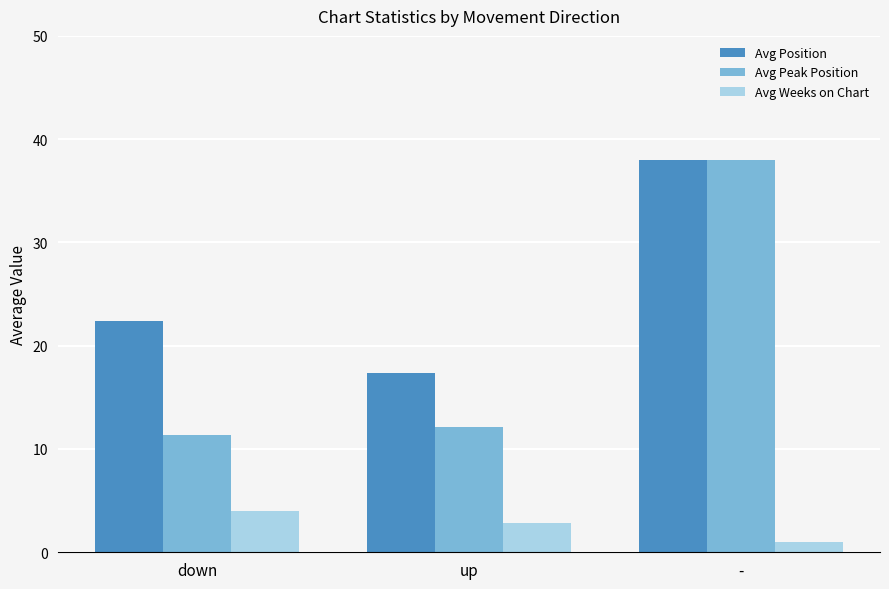

Where is Avg Position nearest to the value 27?

down